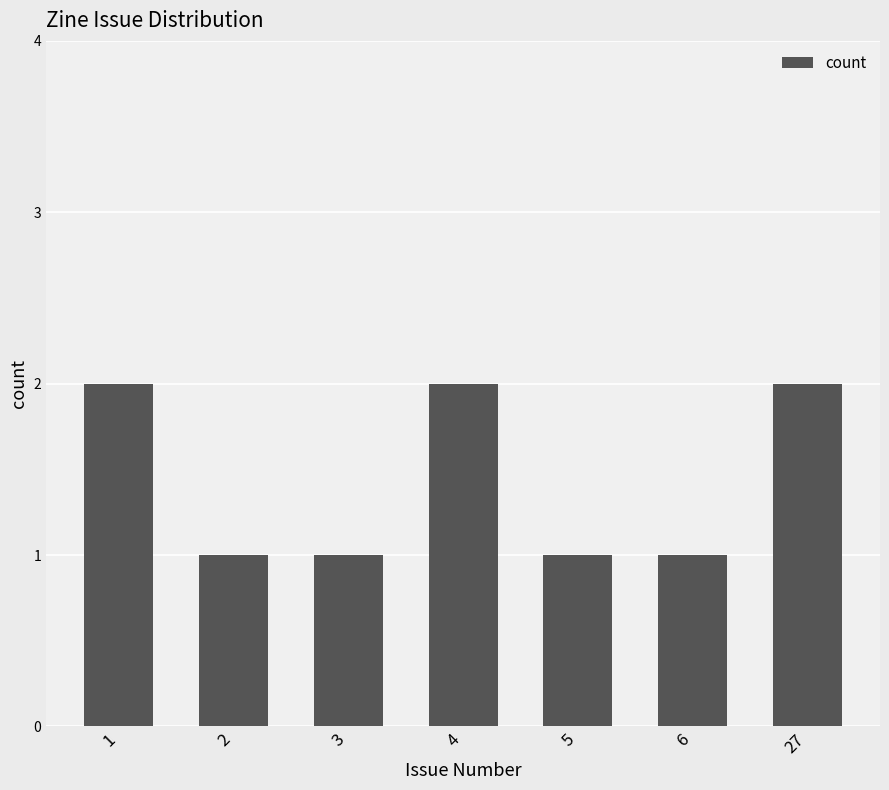

How many data points does each series have?

7